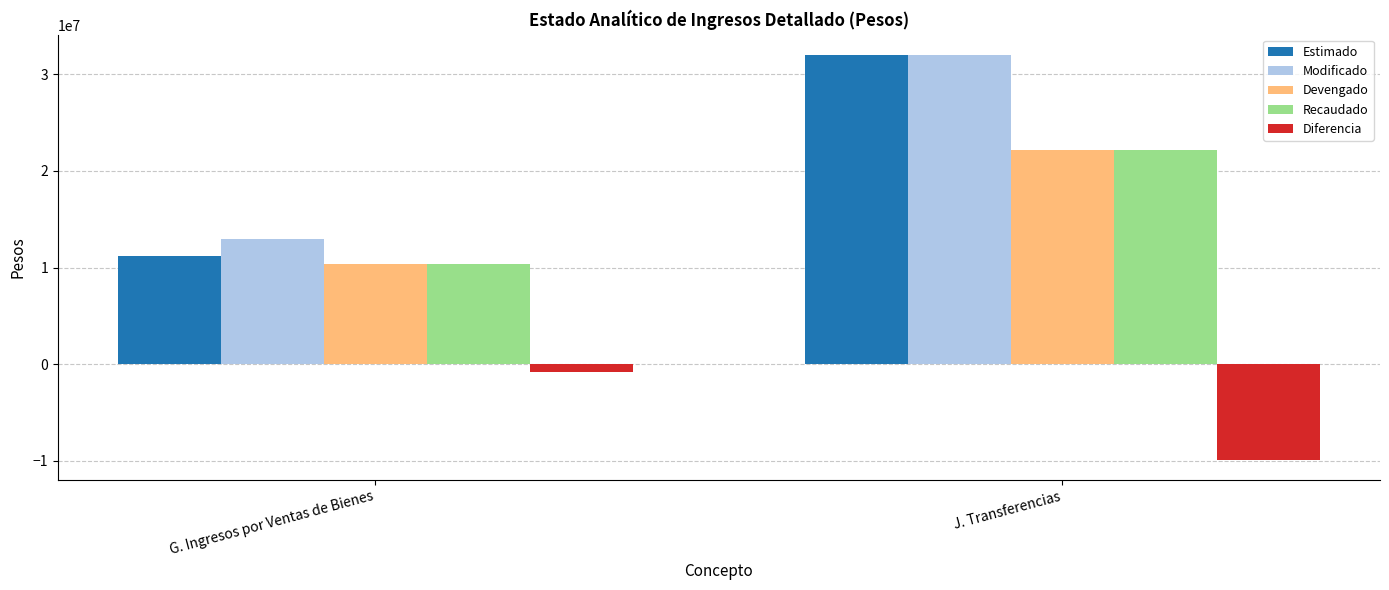

Which series changed the most between G. Ingresos por Ventas de Bienes and J. Transferencias?

Estimado